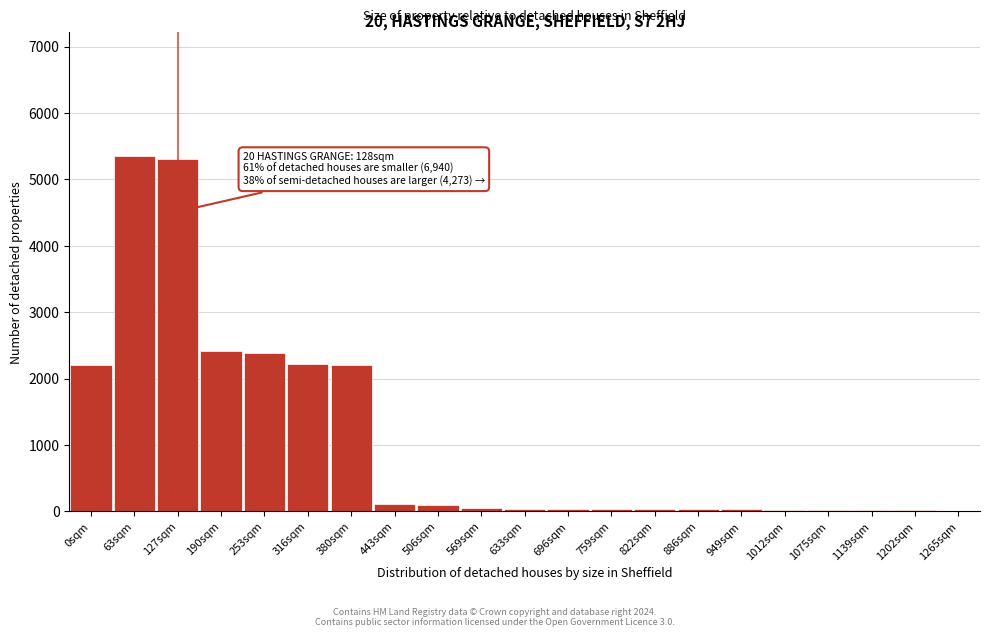

True or false: the data shows 4172.6 at 190sqm.

False